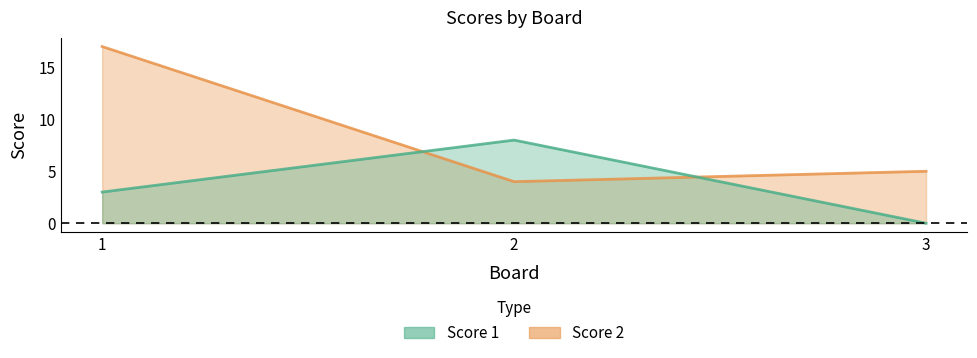

Which has a higher value, 1 or 3?

1